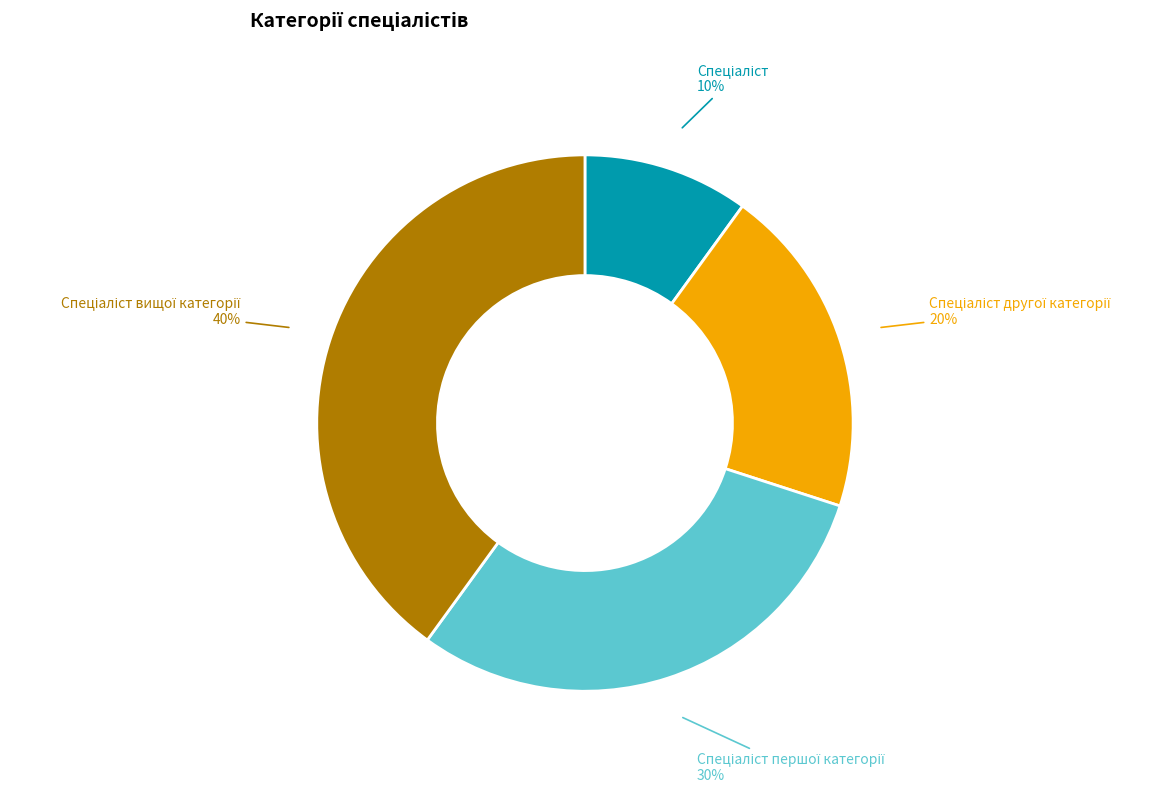

Does any single category account for the majority?

No